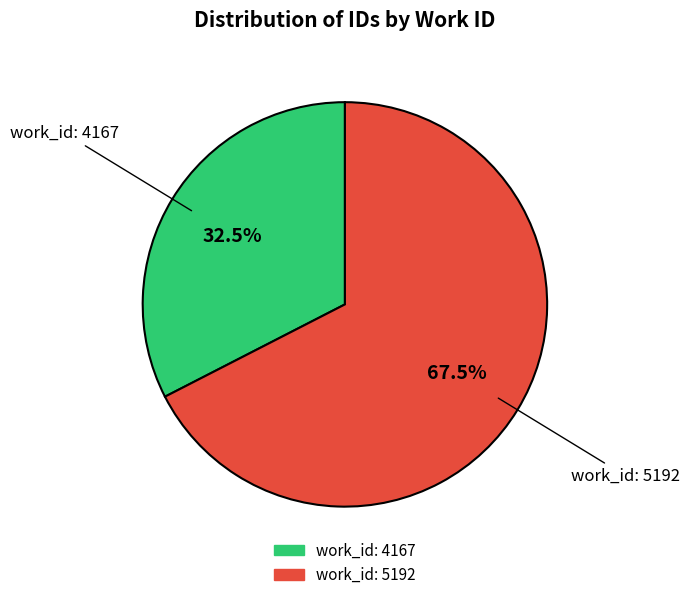

Does any single category account for the majority?

Yes